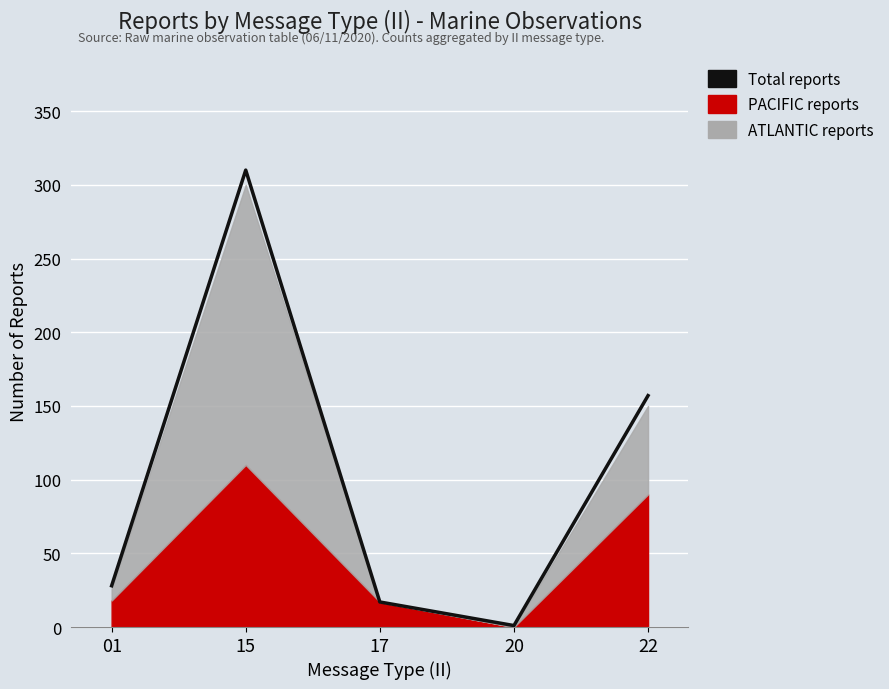

How many lines are shown in the chart?

1